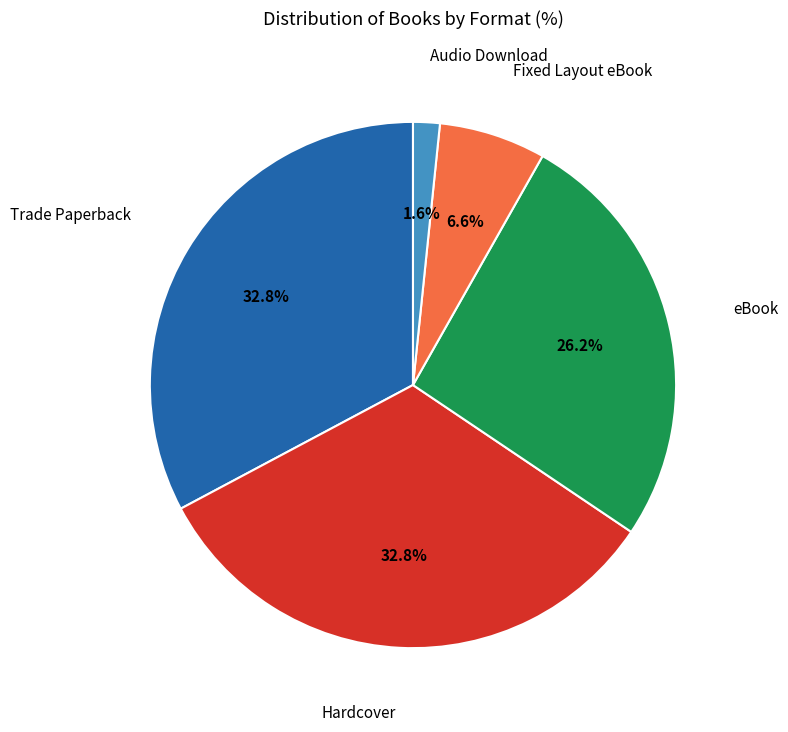

Is there any slice that represents more than half of the pie?

No